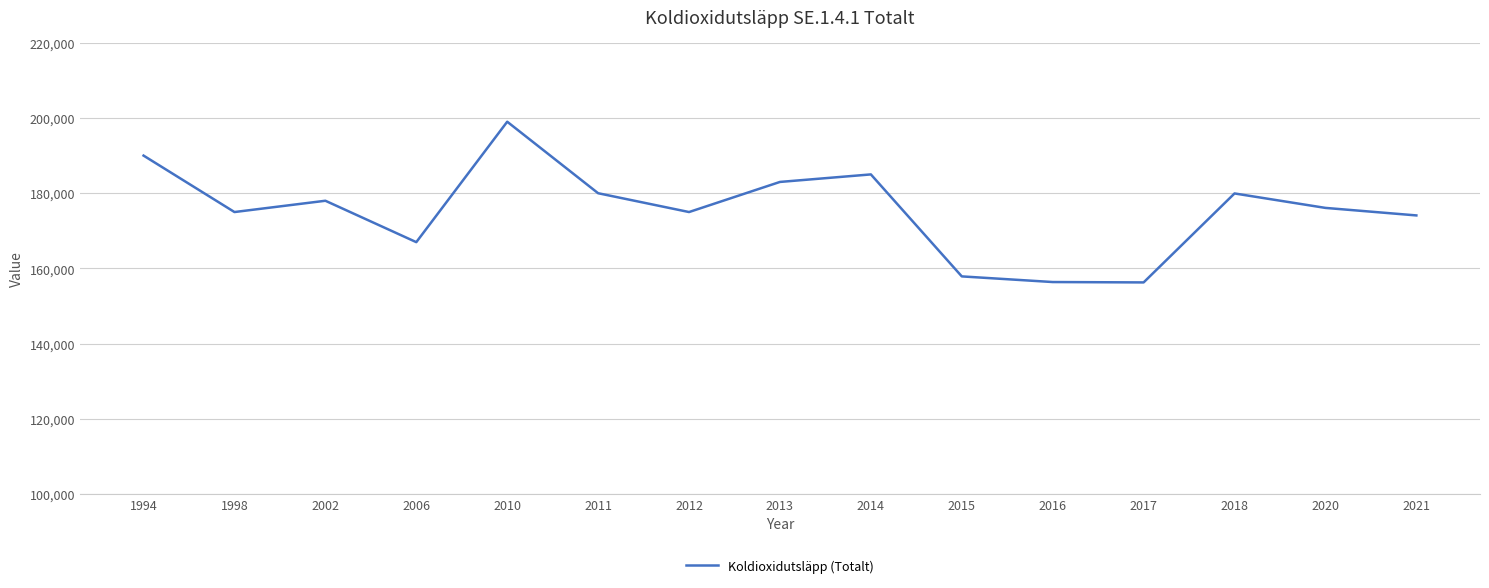

What is the sum of the values at 2011 and 2006?

347000